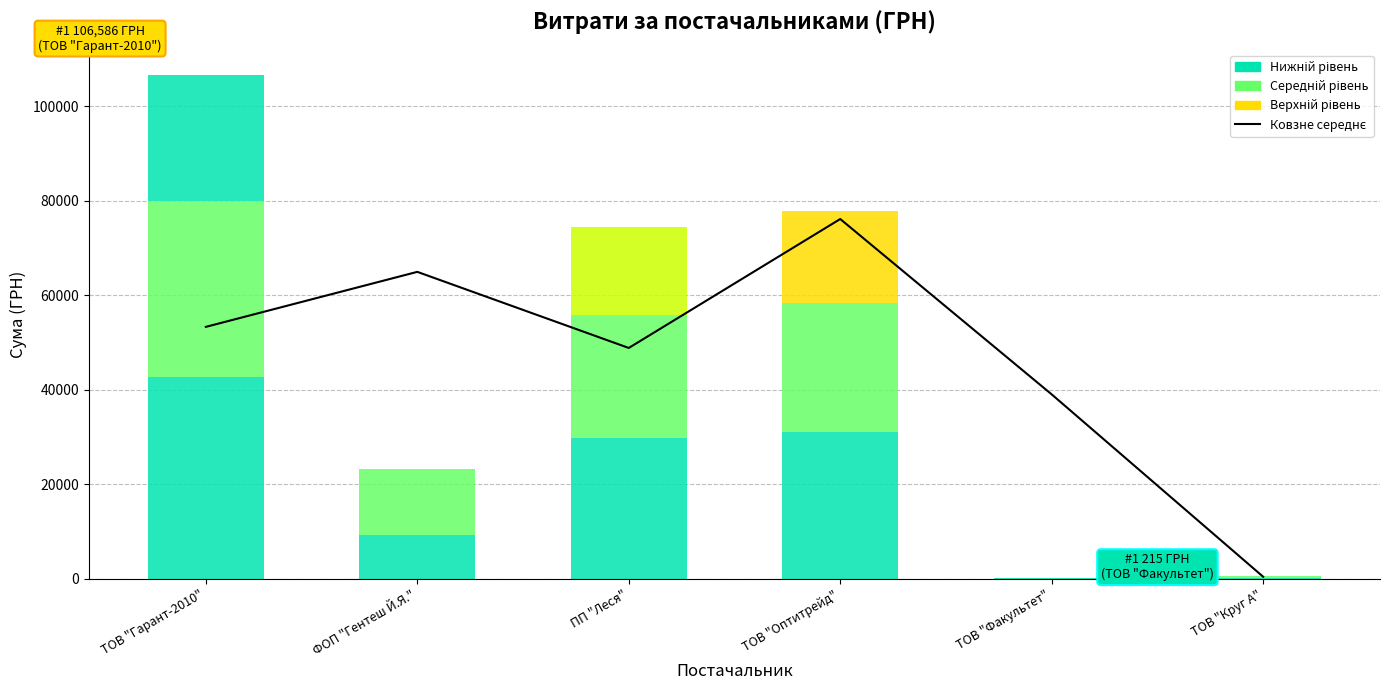

At which category does the chart reach its peak across all series?

ТОВ "Оптитрейд"